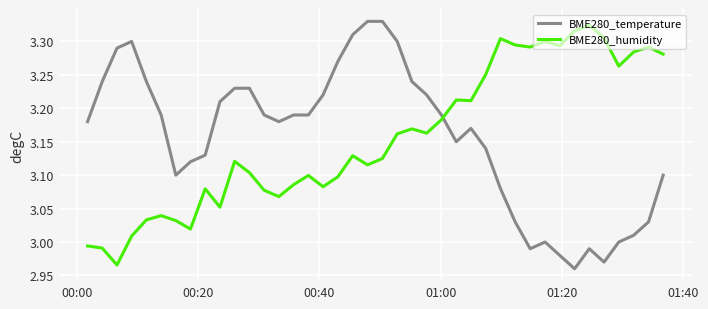

True or false: BME280_humidity and BME280_temperature cross at least once.

True